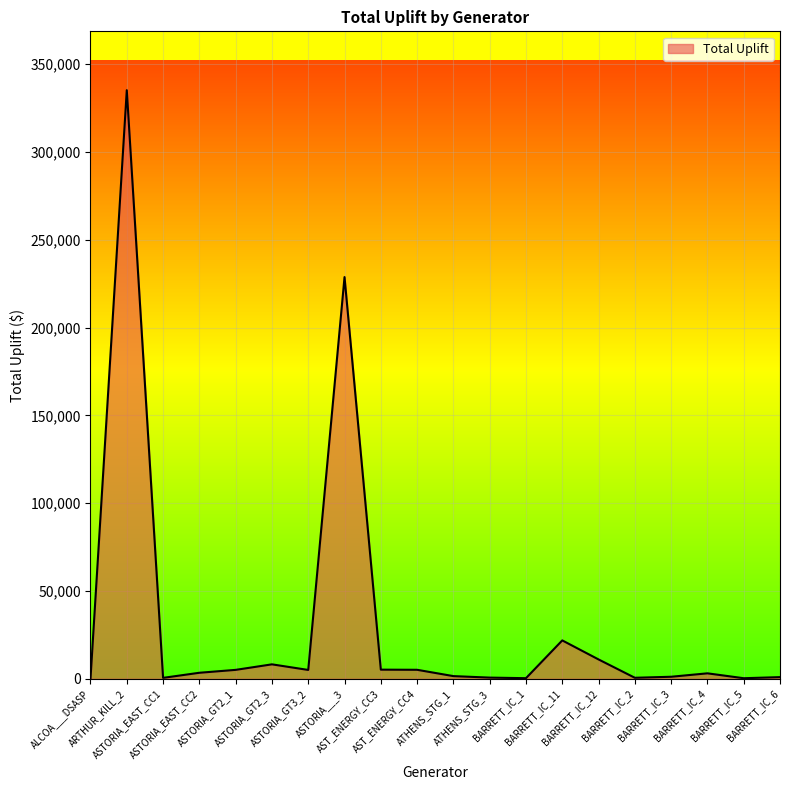

Reading right to left, what are all the values shown in this chart?

BARRETT_IC_6=940.4	BARRETT_IC_5=319.0	BARRETT_IC_4=3100.5	BARRETT_IC_3=1149.8	BARRETT_IC_2=568.7	BARRETT_IC_12=11011.6	BARRETT_IC_11=21851.2	BARRETT_IC_1=334.4	ATHENS_STG_3=667.0	ATHENS_STG_1=1515.2	AST_ENERGY_CC4=5113.9	AST_ENERGY_CC3=5193.9	ASTORIA___3=228739.6	ASTORIA_GT3_2=5028.2	ASTORIA_GT2_3=8218.5	ASTORIA_GT2_1=5072.2	ASTORIA_EAST_CC2=3420.5	ASTORIA_EAST_CC1=520.8	ARTHUR_KILL_2=335154.5	ALCOA___DSASP=10.1